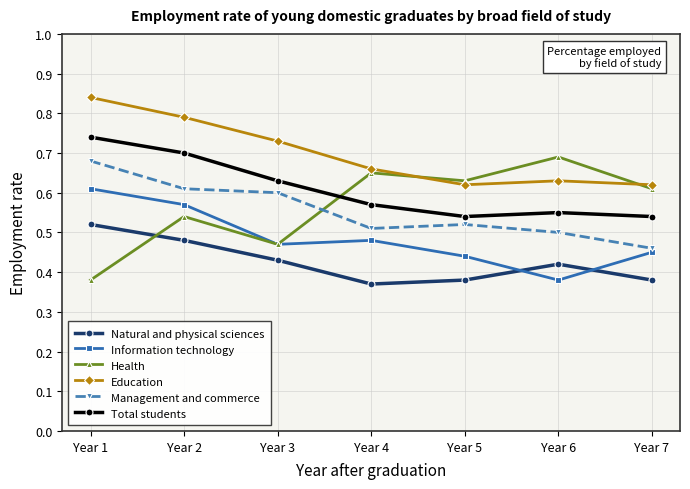

Count the Total students values in the range 0 to 1.

7